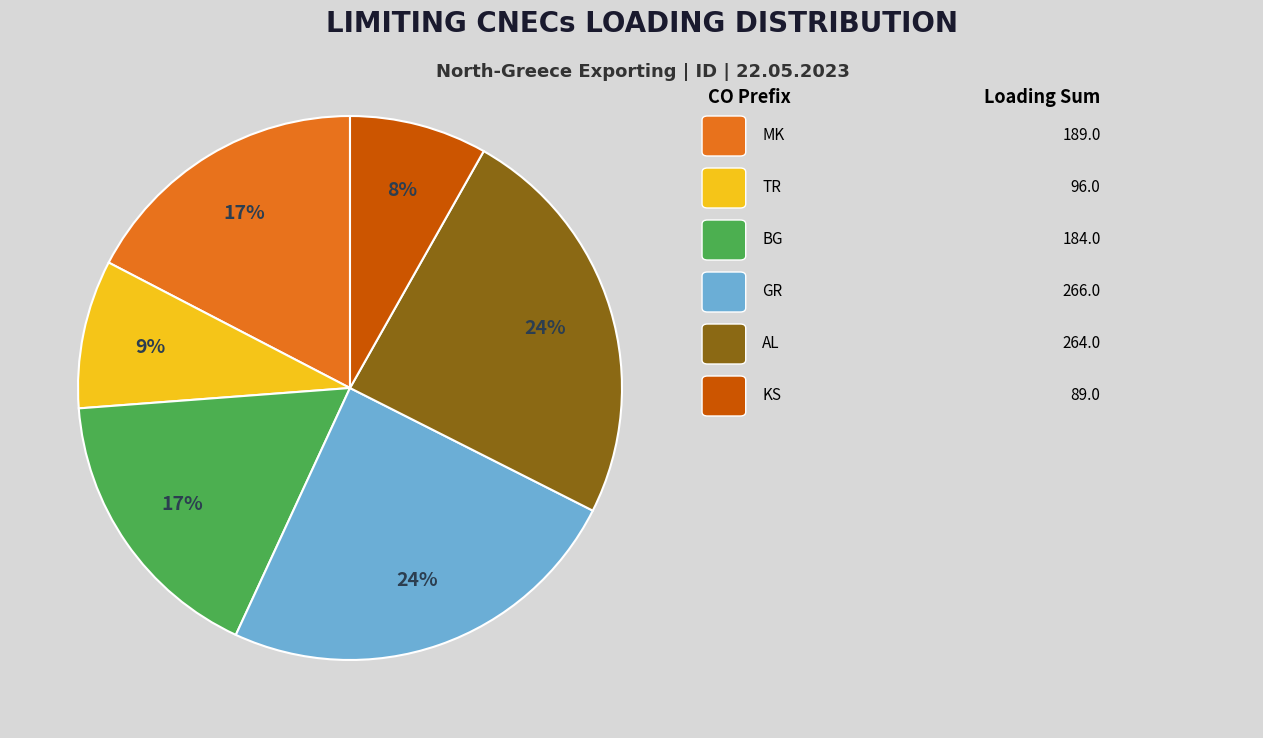

Is there any slice that represents more than half of the pie?

No